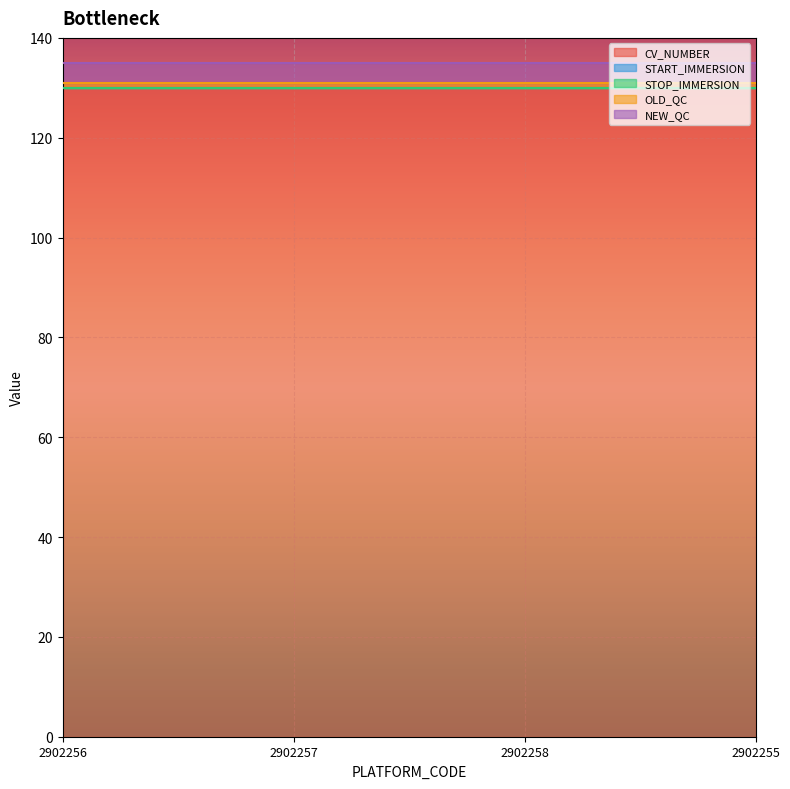

True or false: OLD_QC and STOP_IMMERSION intersect in this chart.

False